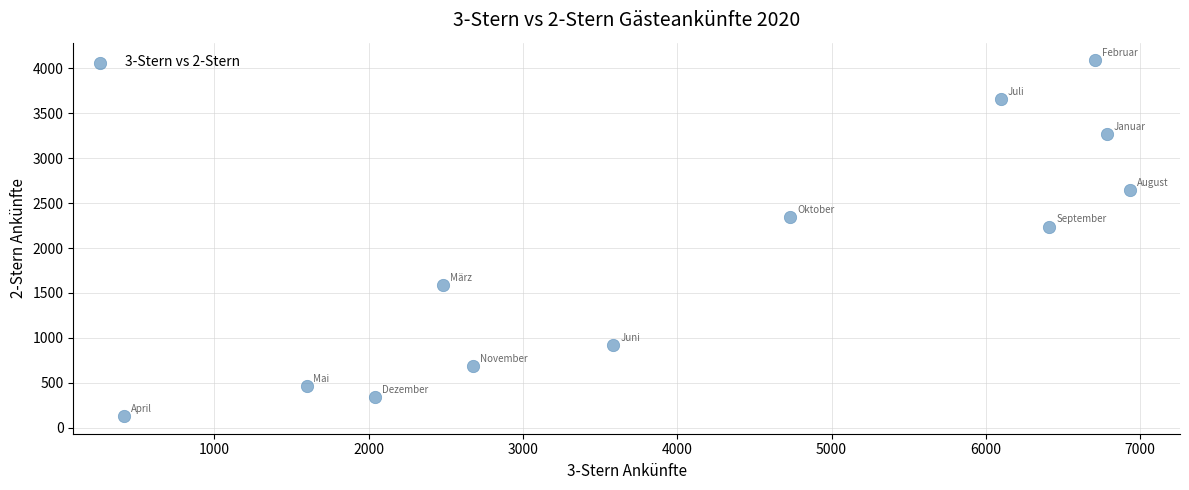

What Y value in the scatter plot is closest to 2109?

2239